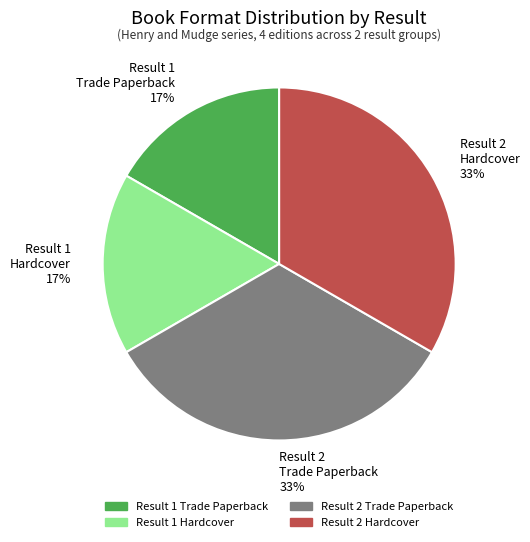

Approximately how many times larger is the value at Result 1 Trade Paperback 17% compared to Result 2 Hardcover 33%?

0.5